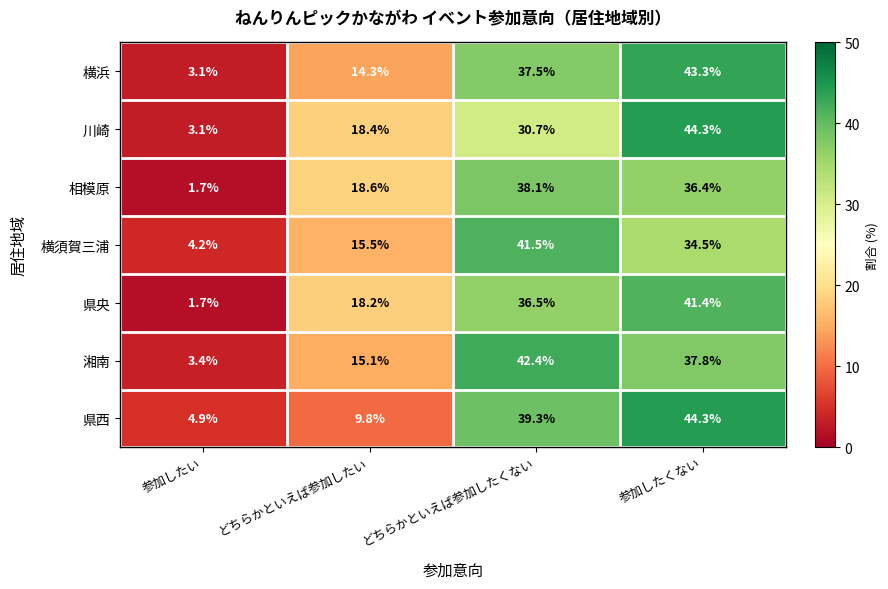

Rank the series at どちらかといえば参加したくない from lowest to highest value.

川崎, 県央, 横浜, 相模原, 県西, 横須賀三浦, 湘南